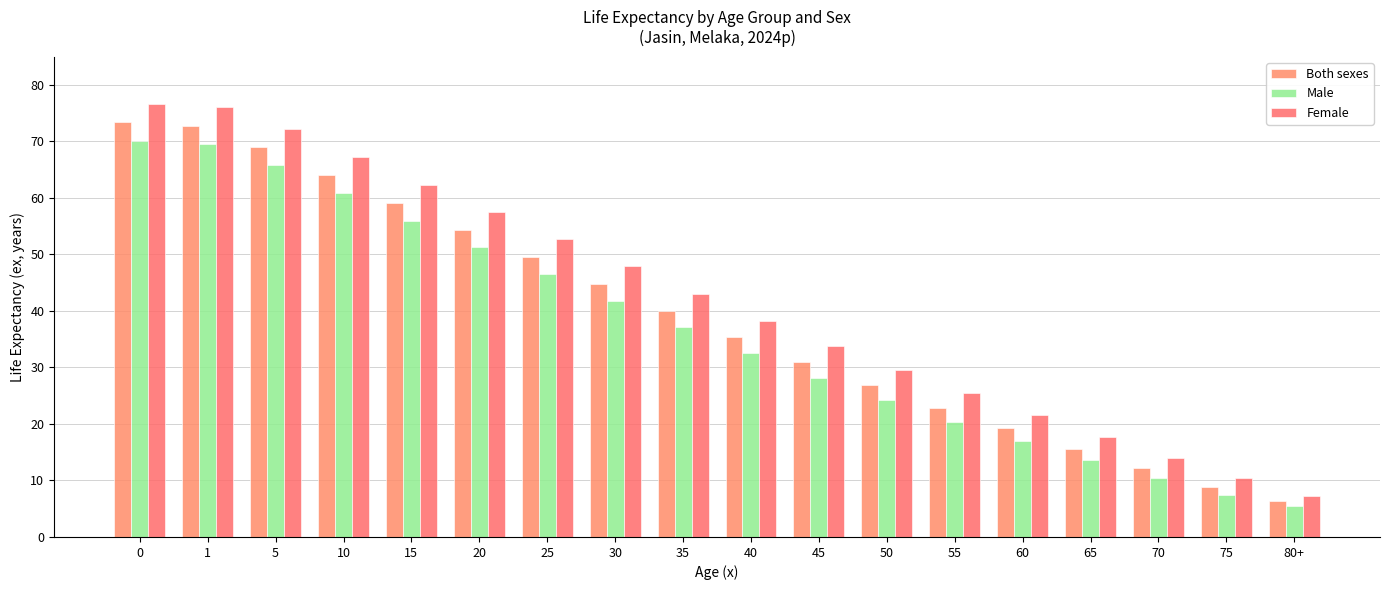

Rank the series by their average value, from lowest to highest.

Male, Both sexes, Female